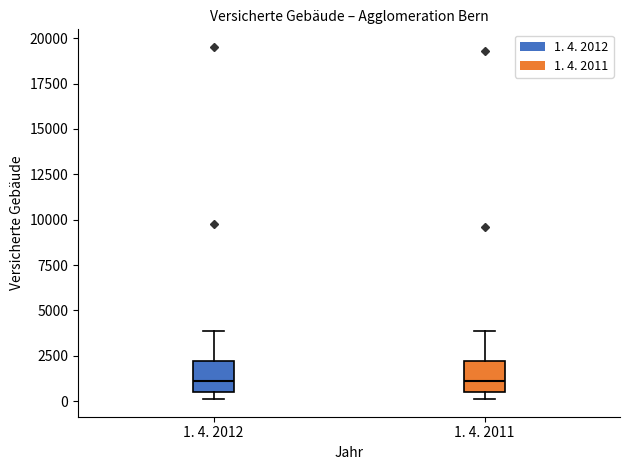

Reading left to right, transcribe this box plot: for each box, give where its median line is, the range the box spans, and where its two whiskers end, as read against the y-axis. The values are not printed on the chart, so give them approximately, as read against the axis.

1. 4. 2012: median 1000, box 500 to 2000, whiskers 0 to 4000
1. 4. 2011: median 1000, box 500 to 2000, whiskers 0 to 4000